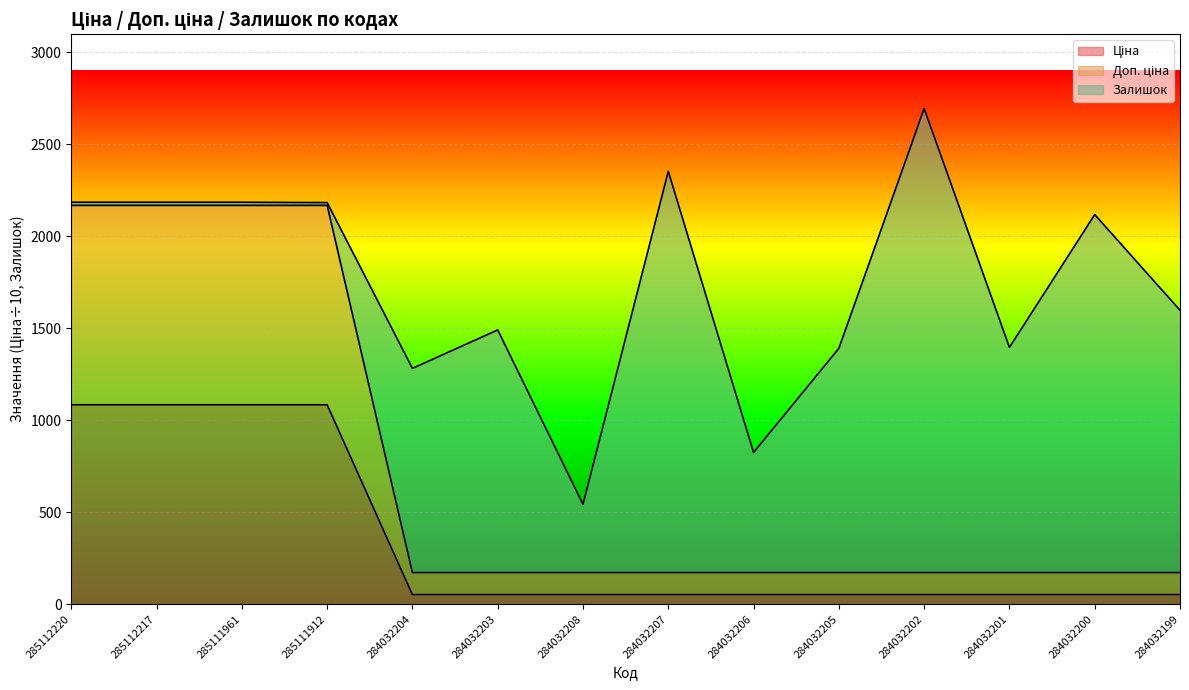

What is the average value of the Ціна series?

347.0